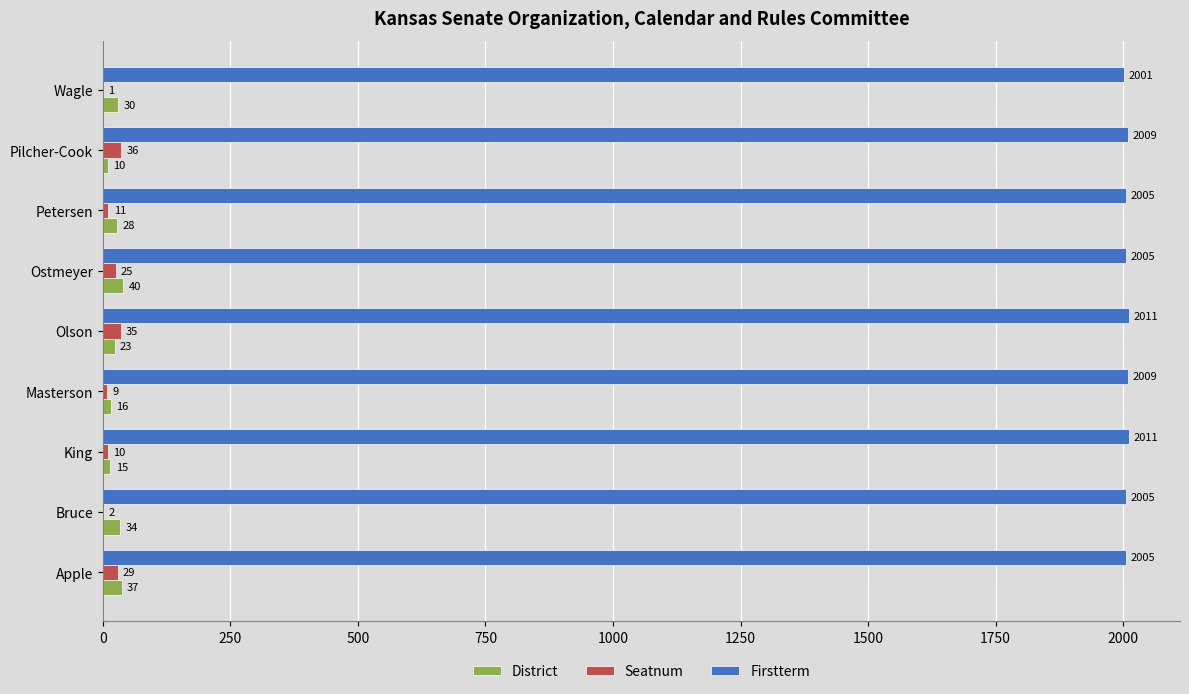

Between Apple and Petersen, which series saw the biggest shift?

Seatnum